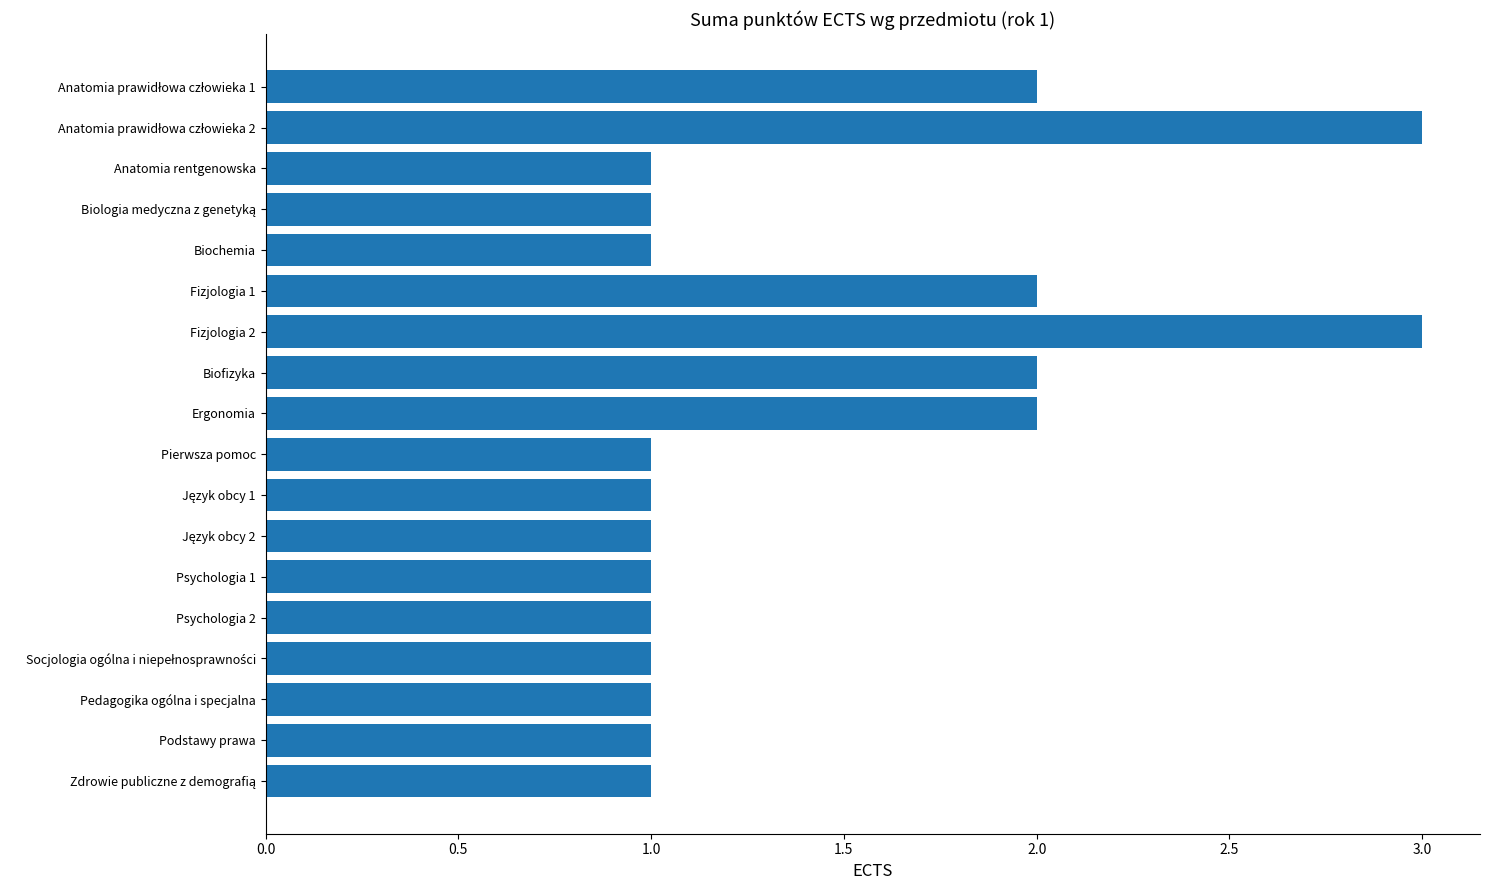

What is the sum of all values?

26